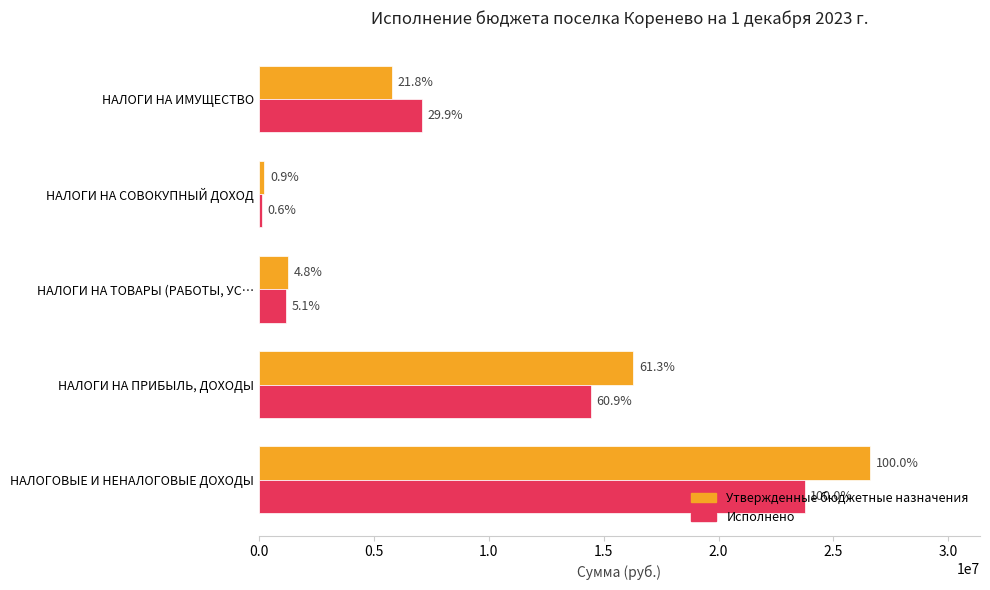

At how many categories does at least one series exceed 25213825?

1